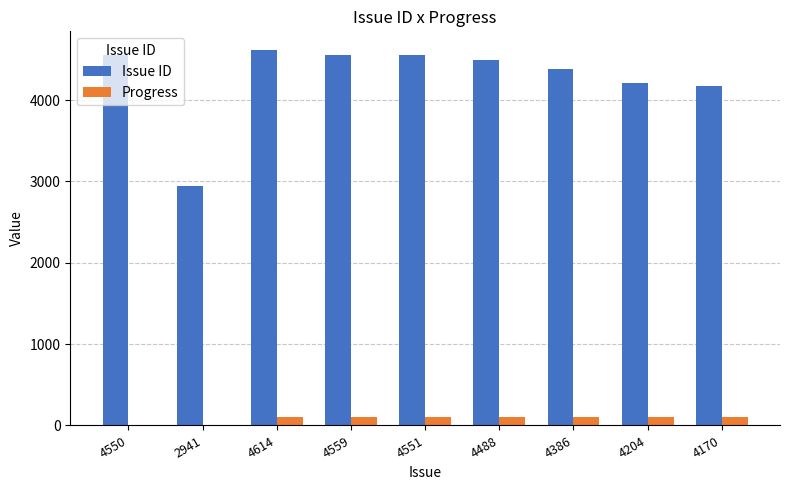

The value of Issue ID at 4386 is 1577. True or false?

False